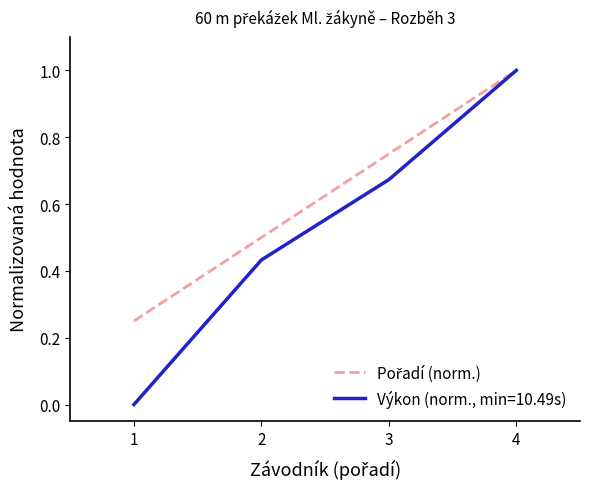

The Výkon (norm., min=10.49s) series shows 1.0 at 4. True or false?

True